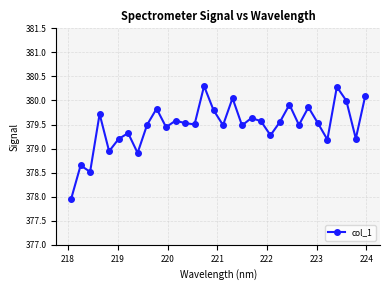

What is the value of the 6th point from the left?

379.2